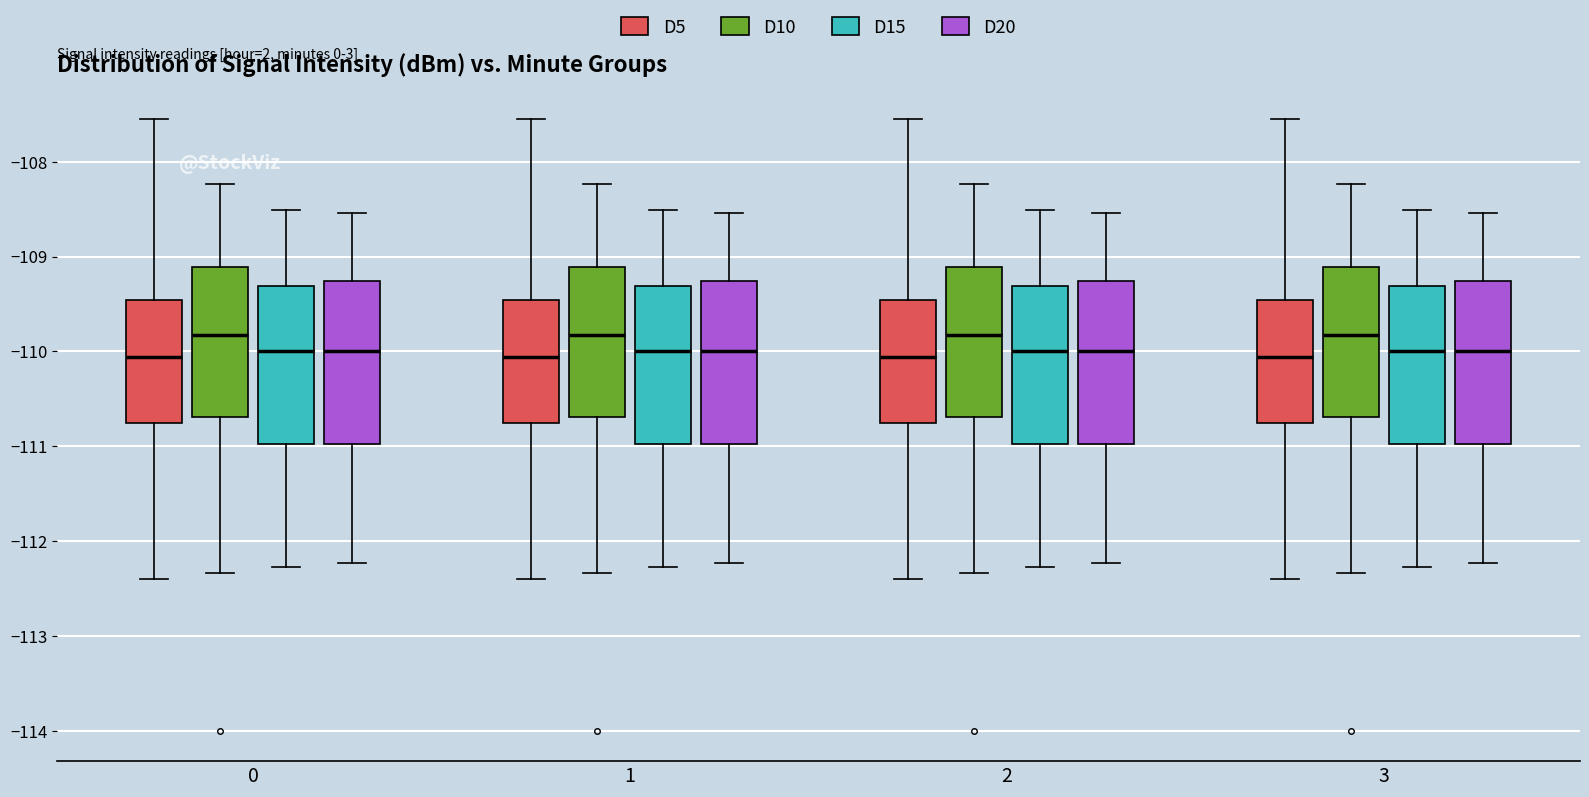

Reading left to right, transcribe this box plot: for each box, give where its median line is, the range the box spans, and where its two whiskers end, as read against the y-axis. The values are not printed on the chart, so give them approximately, as read against the axis.

0 (D5): median -110.1, box -110.8 to -109.5, whiskers -112.4 to -107.5
0 (D10): median -109.8, box -110.7 to -109.1, whiskers -112.3 to -108.2
0 (D15): median -110.0, box -111.0 to -109.3, whiskers -112.3 to -108.5
0 (D20): median -110.0, box -111.0 to -109.3, whiskers -112.2 to -108.5
1 (D5): median -110.1, box -110.8 to -109.5, whiskers -112.4 to -107.5
1 (D10): median -109.8, box -110.7 to -109.1, whiskers -112.3 to -108.2
1 (D15): median -110.0, box -111.0 to -109.3, whiskers -112.3 to -108.5
1 (D20): median -110.0, box -111.0 to -109.3, whiskers -112.2 to -108.5
2 (D5): median -110.1, box -110.8 to -109.5, whiskers -112.4 to -107.5
2 (D10): median -109.8, box -110.7 to -109.1, whiskers -112.3 to -108.2
2 (D15): median -110.0, box -111.0 to -109.3, whiskers -112.3 to -108.5
2 (D20): median -110.0, box -111.0 to -109.3, whiskers -112.2 to -108.5
3 (D5): median -110.1, box -110.8 to -109.5, whiskers -112.4 to -107.5
3 (D10): median -109.8, box -110.7 to -109.1, whiskers -112.3 to -108.2
3 (D15): median -110.0, box -111.0 to -109.3, whiskers -112.3 to -108.5
3 (D20): median -110.0, box -111.0 to -109.3, whiskers -112.2 to -108.5